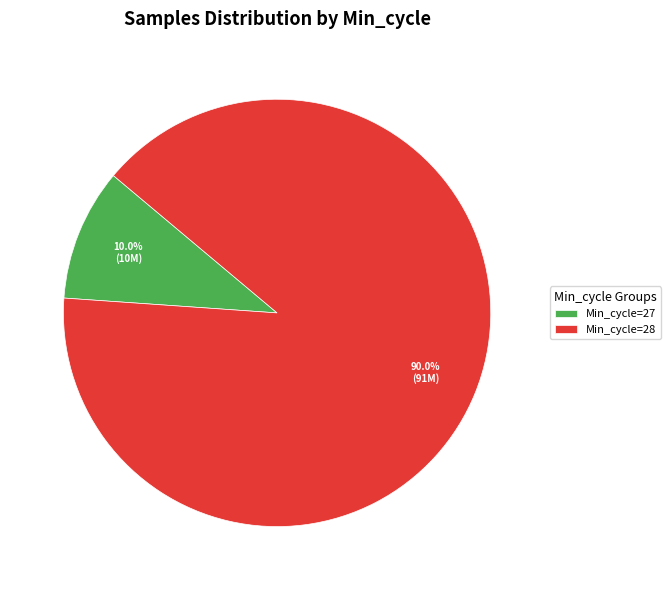

Does Min_cycle=28 account for over 50% of the chart?

Yes